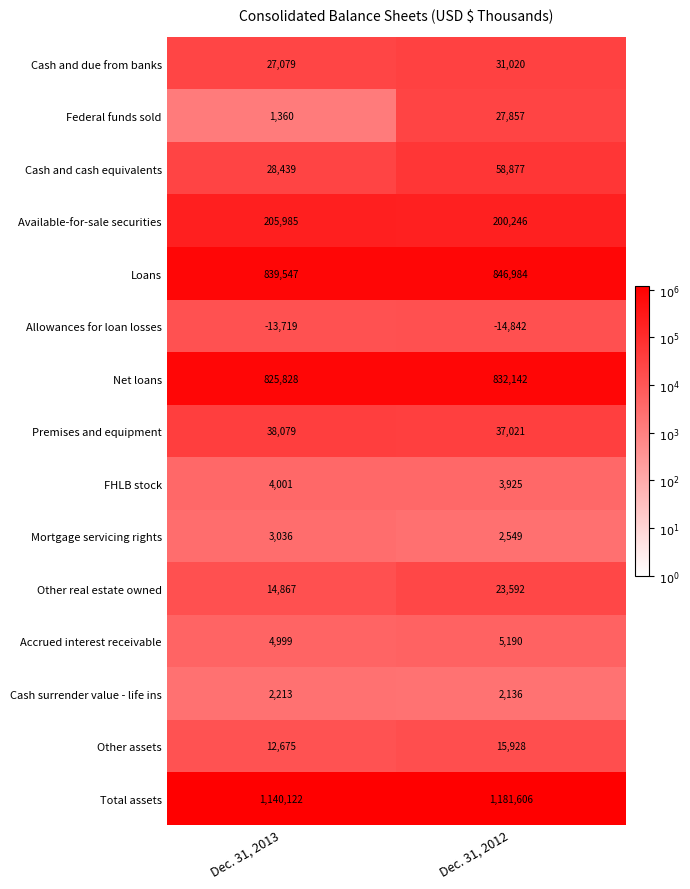

What is the spread (max minus min) of values at Dec. 31, 2012?

1196448